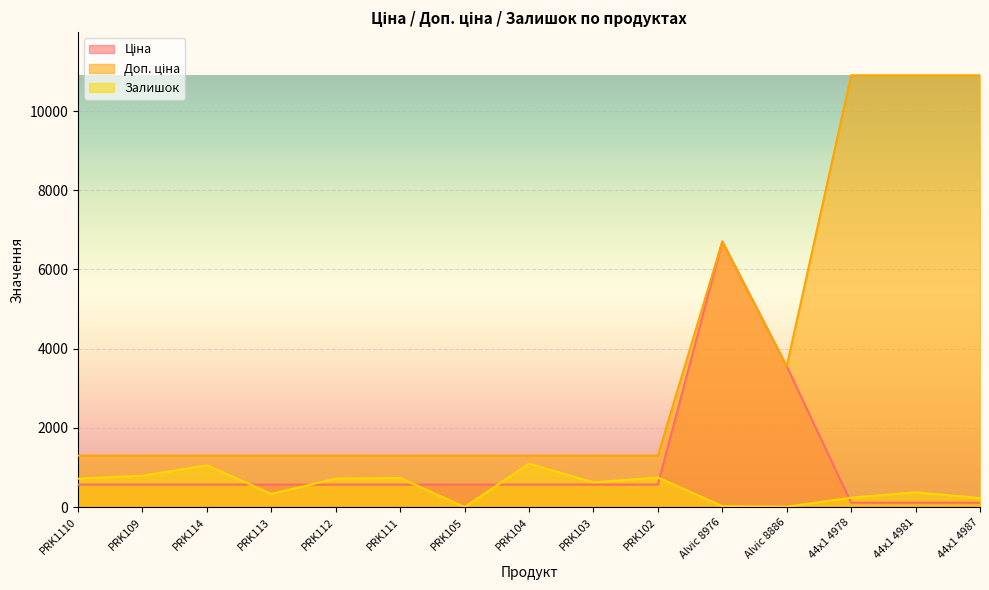

How many lines are shown in the chart?

3